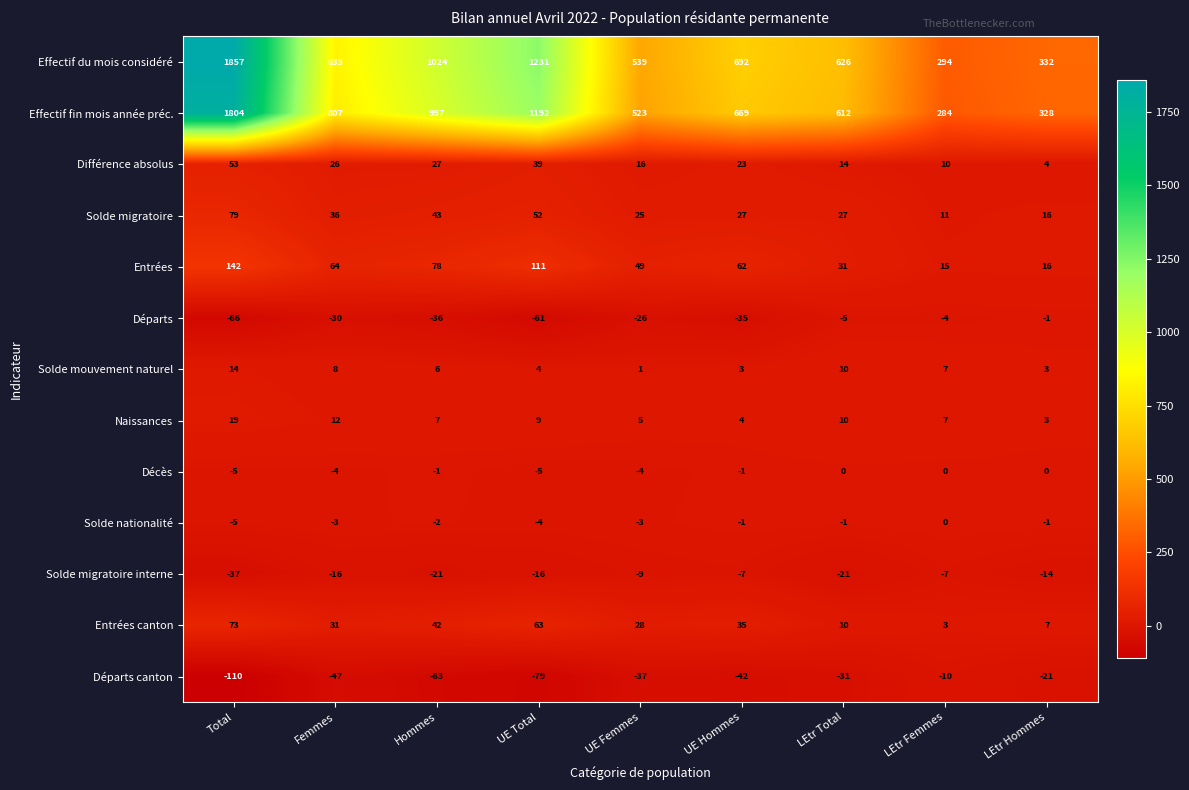

Rank the categories by Départs canton value from highest to lowest.

LEtr Femmes, LEtr Hommes, LEtr Total, UE Femmes, UE Hommes, Femmes, Hommes, UE Total, Total